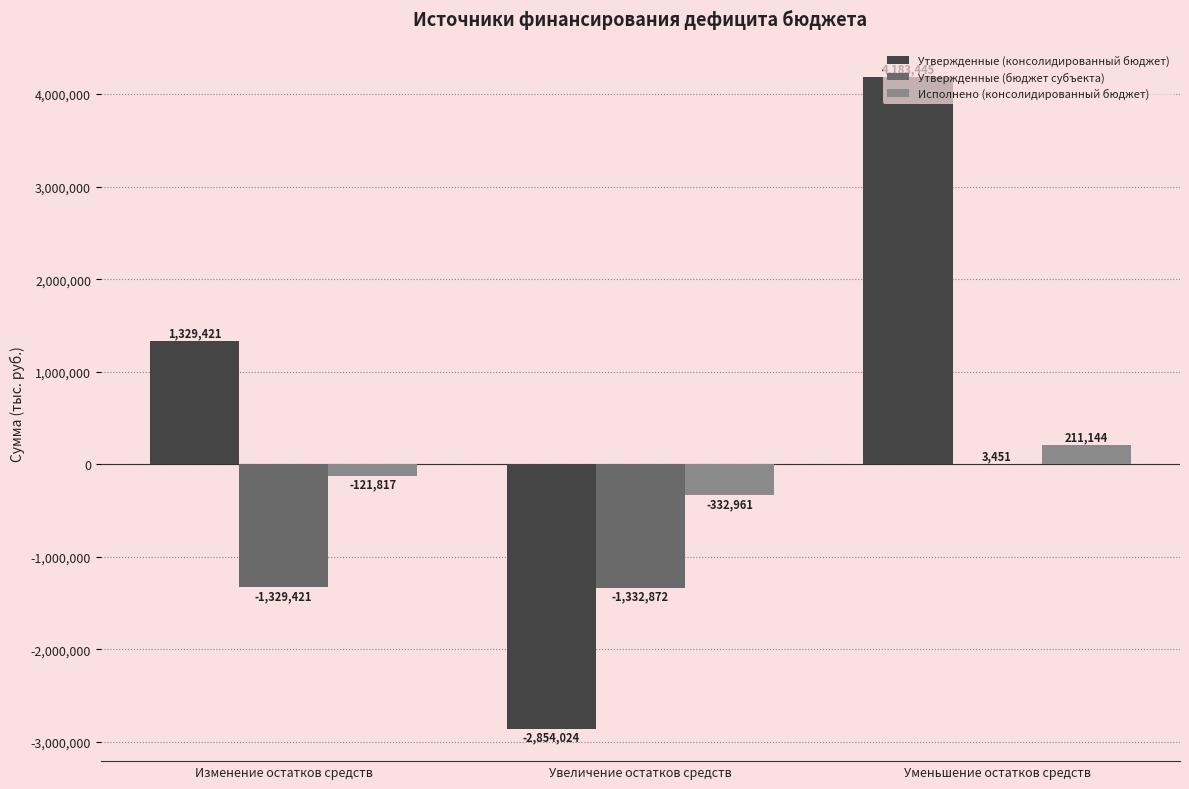

What are all the series names shown in the legend?

Утвержденные (консолидированный бюджет), Утвержденные (бюджет субъекта), Исполнено (консолидированный бюджет)